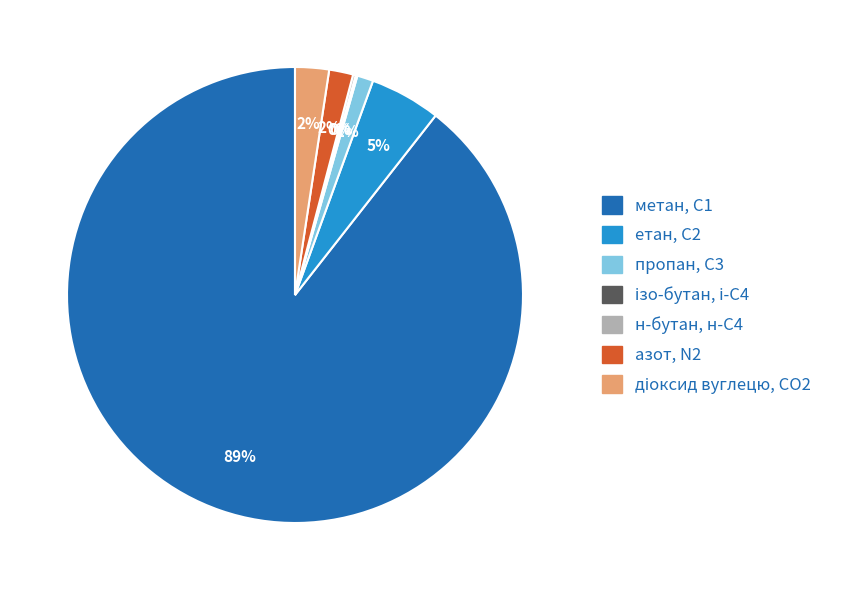

Which slice is the largest?

метан, С1